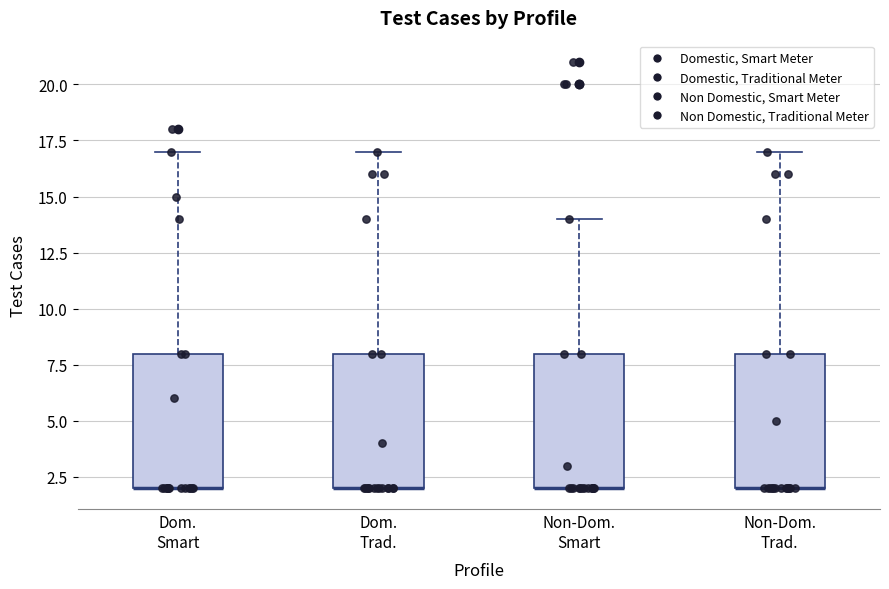

Where does the upper whisker of the box for Dom. Smart end on the y-axis? The values are not printed on the chart, so give them approximately, as read against the axis.

17